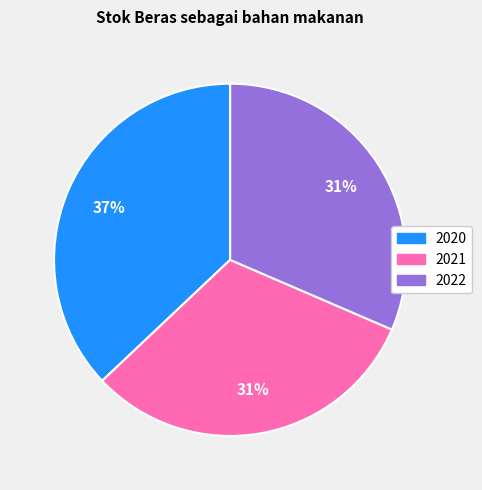

To the nearest percent, what is the average slice percentage?

33%